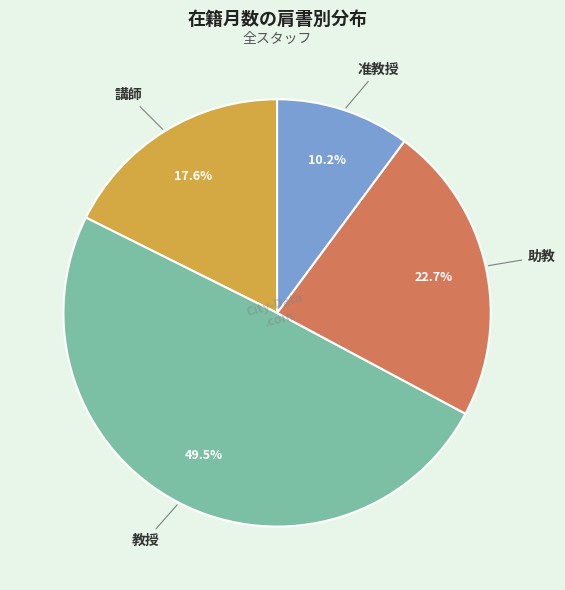

To the nearest percent, what is the combined percentage of 准教授 and 助教?

33%